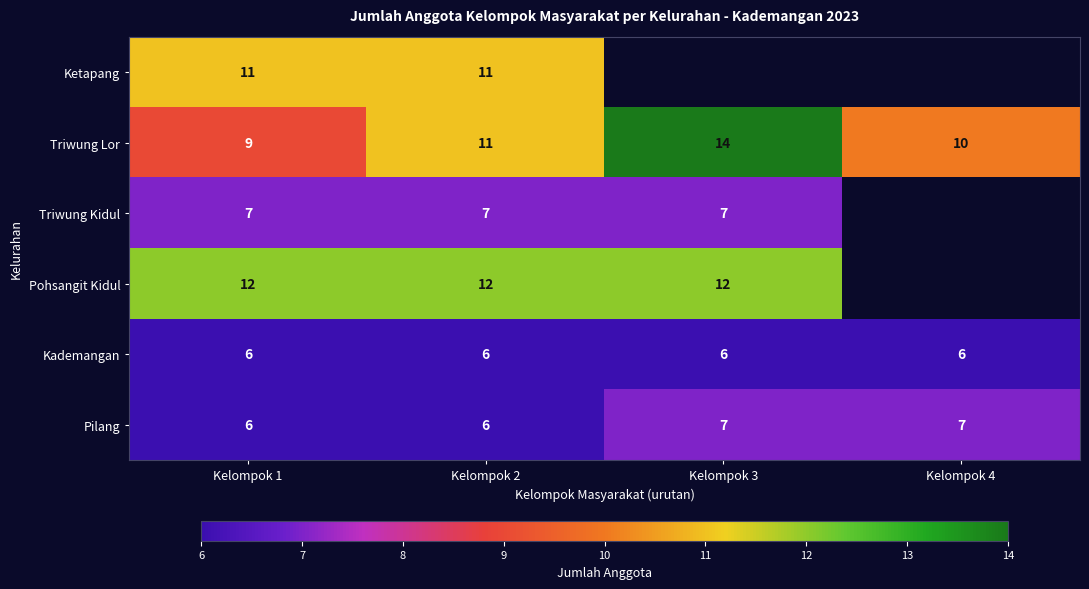

At which category is the sum across all series the highest?

Kelompok 2